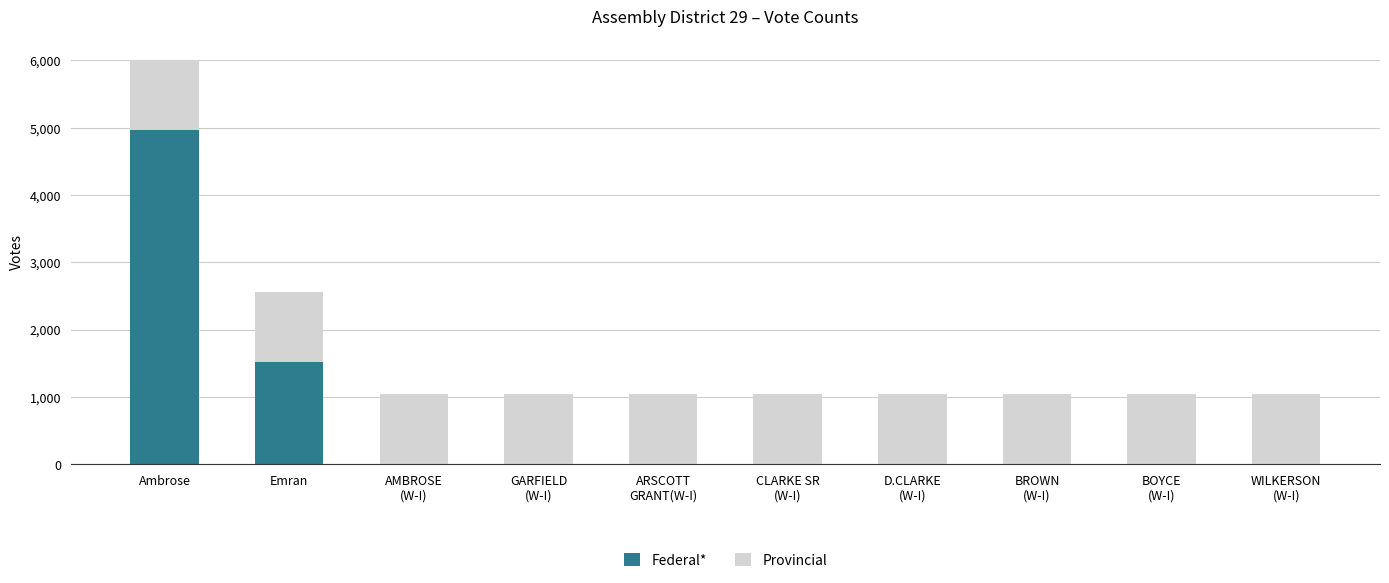

True or false: Federal* has a value of 578 at Emran.

False